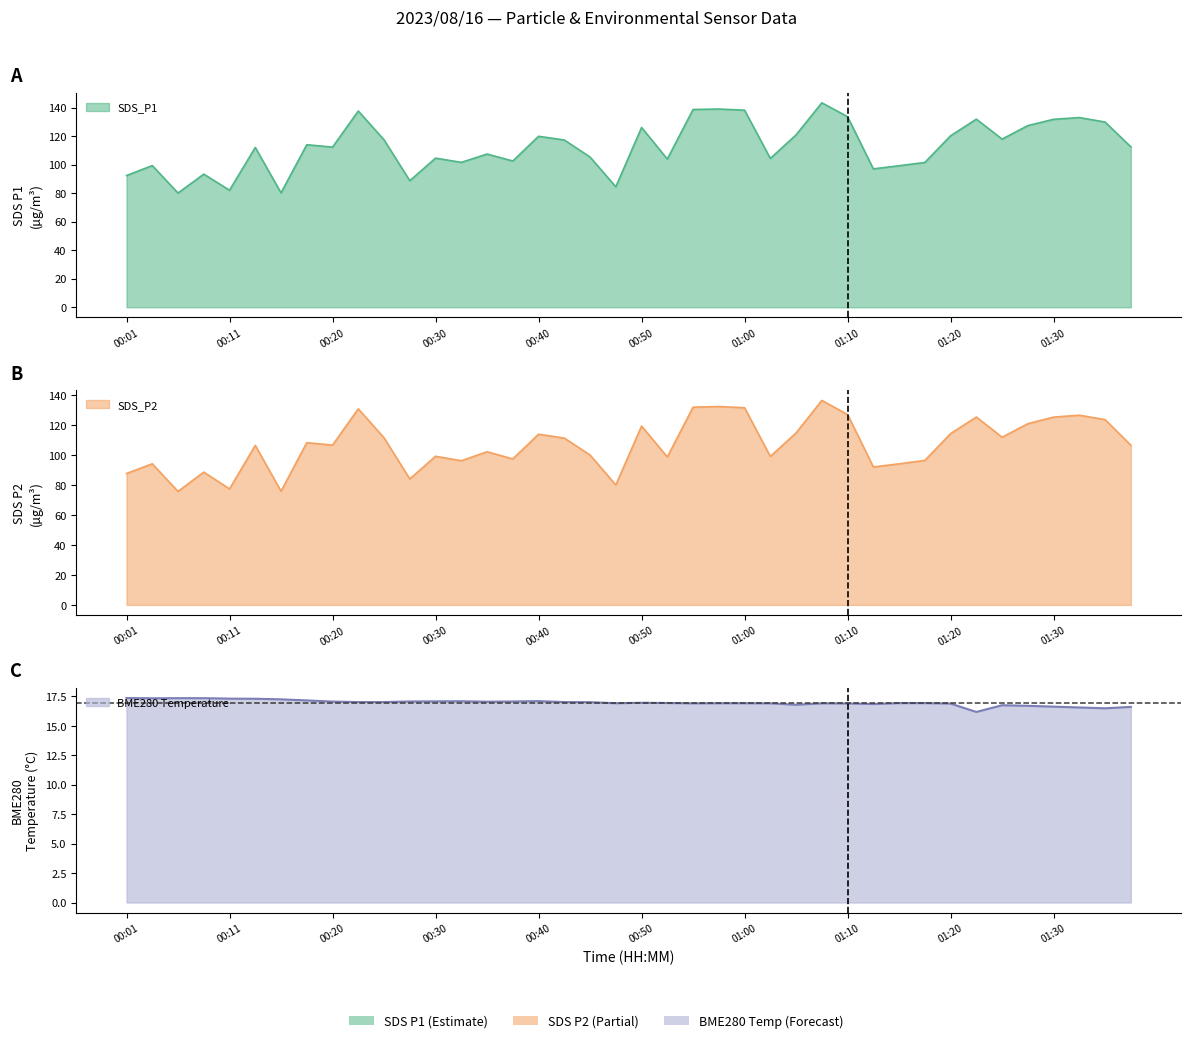

What is the difference between the maximum and second lowest values in the BME280_temperature series?

0.9